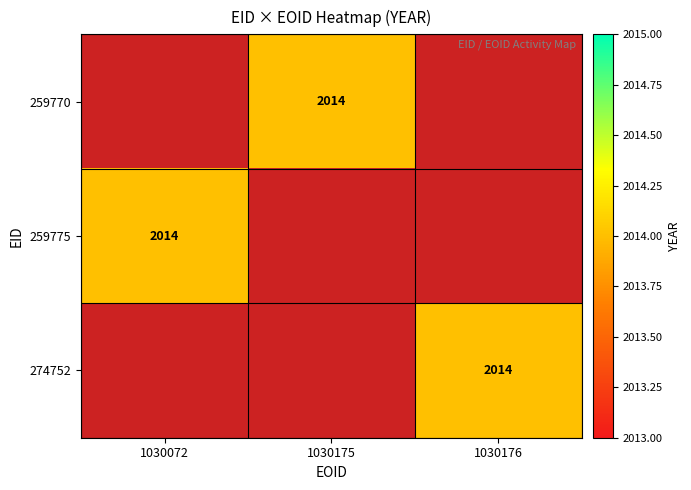

List the series in order of their overall mean, highest first.

259770, 259775, 274752